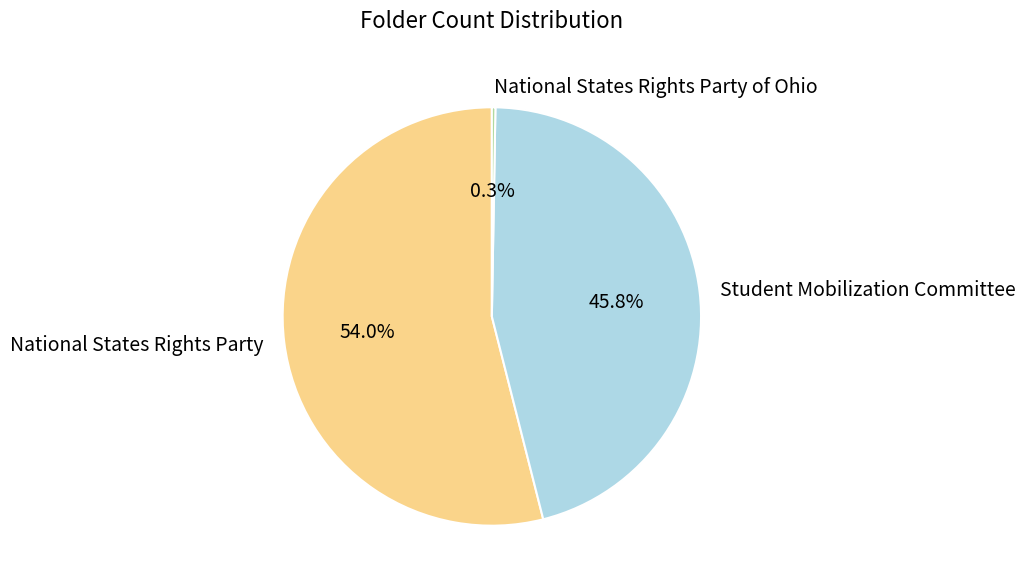

What is the ratio of the value at National States Rights Party to the value at Student Mobilization Committee?

1.2